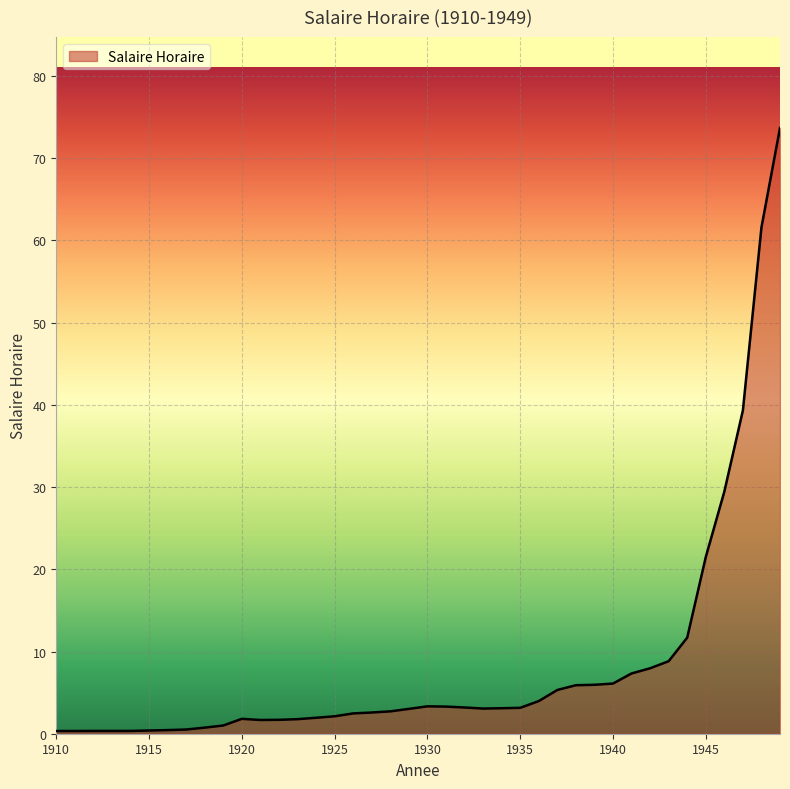

What is the minimum value shown in the chart?

0.3